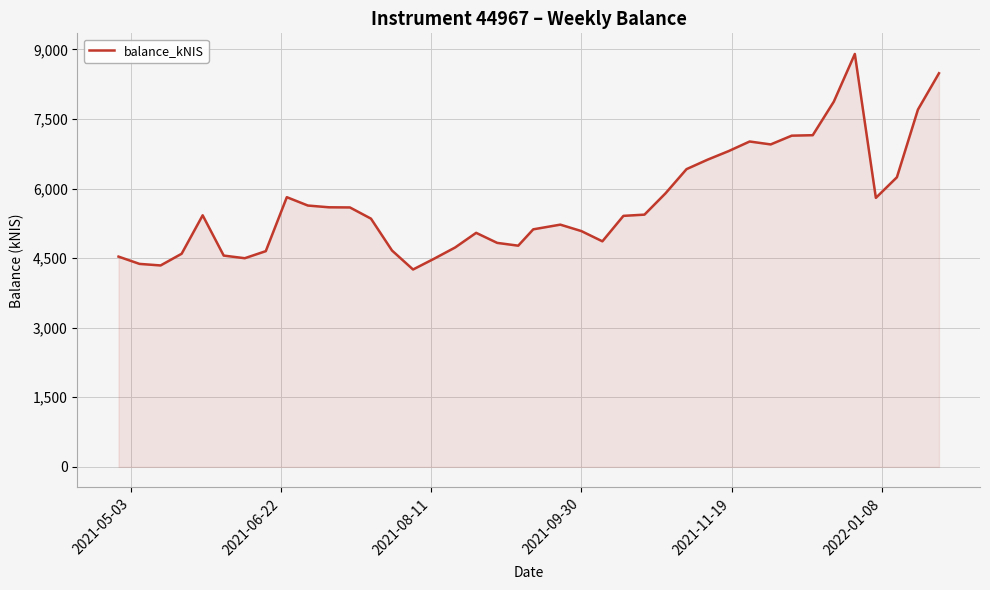

What is the smallest value displayed?

4255.3